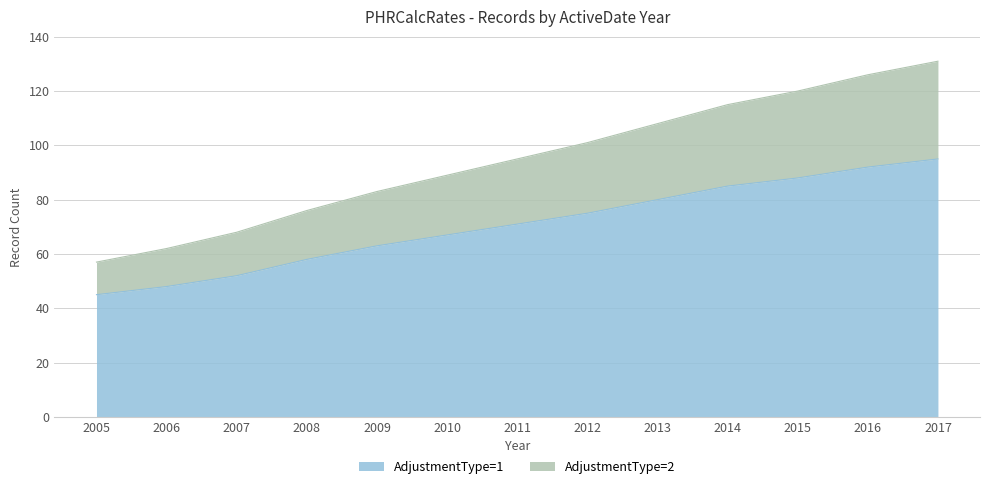

The value of AdjustmentType=1 at 2007 is 52. True or false?

True